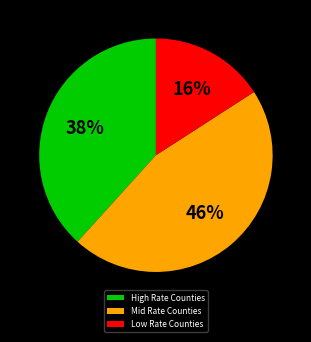

How many slices are in this pie chart?

3